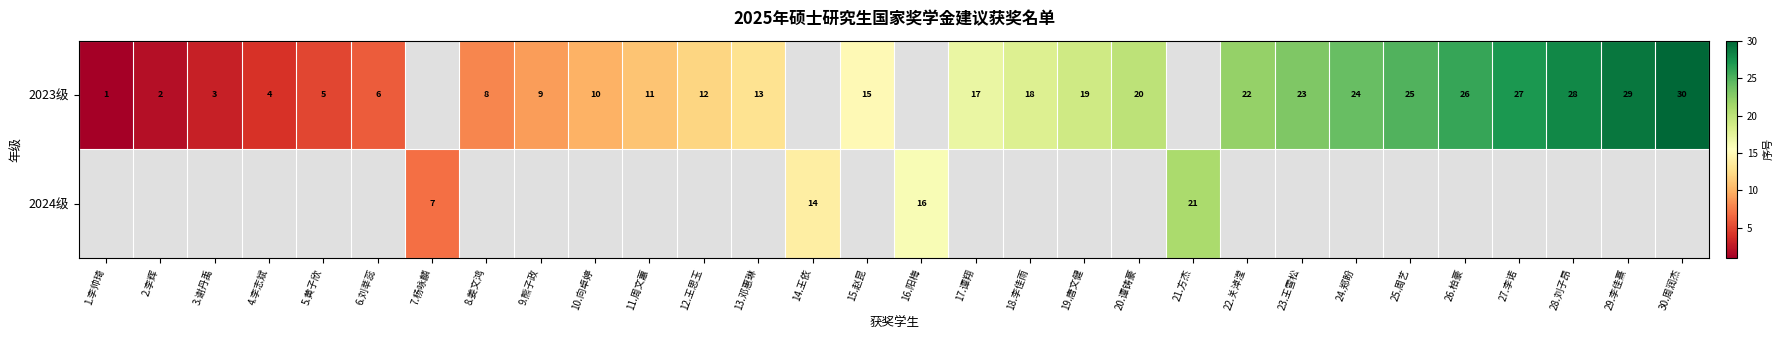

What is the difference between the 2023级 values at 17.谭翔 and 2.李辉?

15